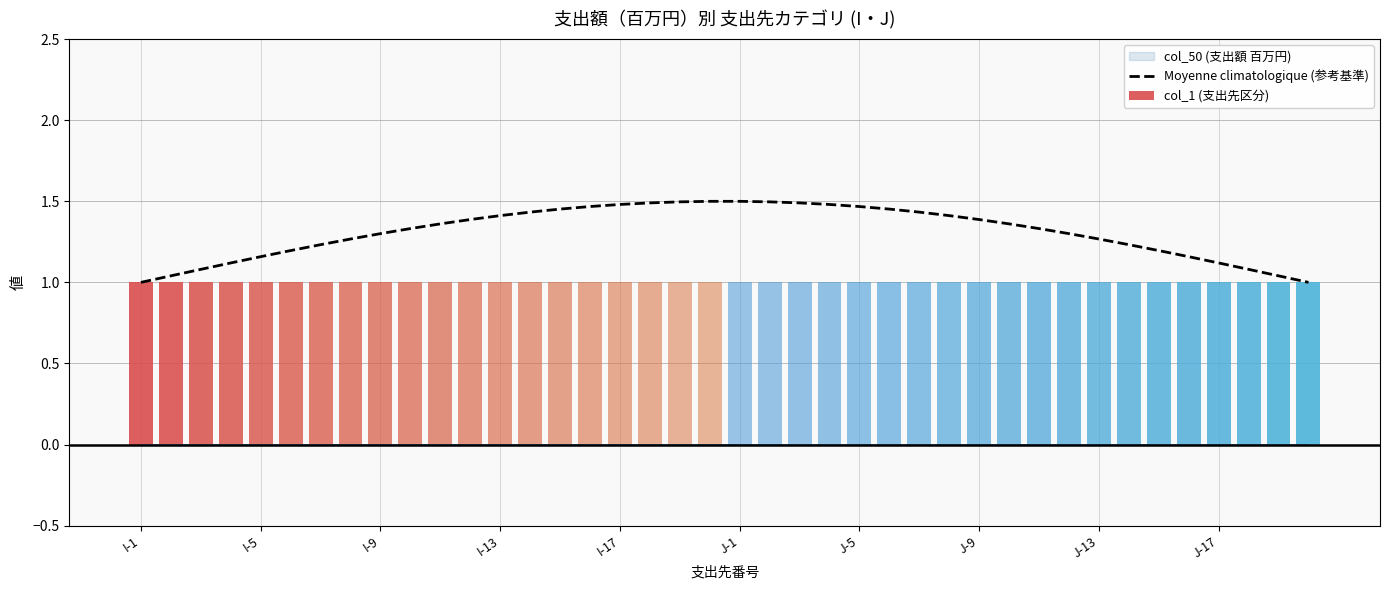

What is the average value of the col_1 (支出先区分) series?

1.0